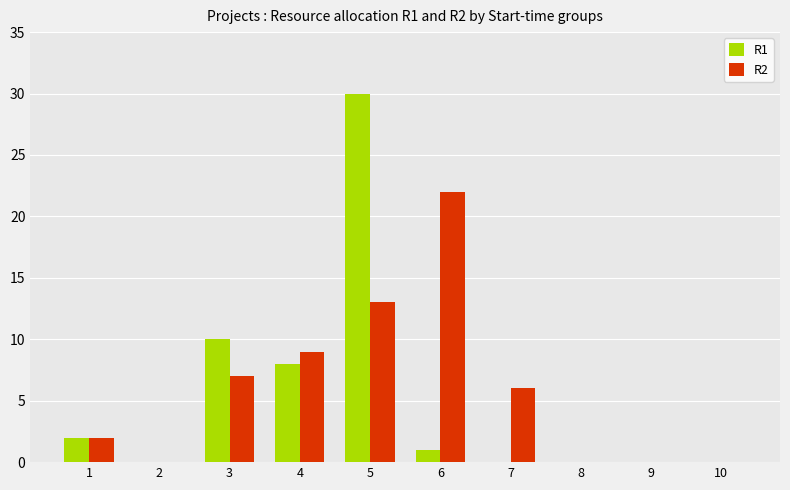

Count the number of data series in this chart.

2